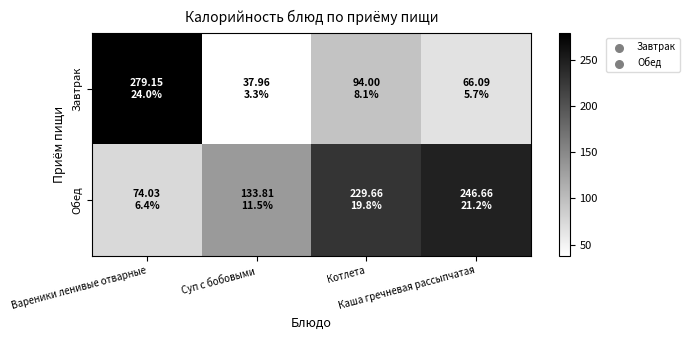

Between Вареники ленивые отварные and Котлета, which series saw the biggest shift?

Завтрак